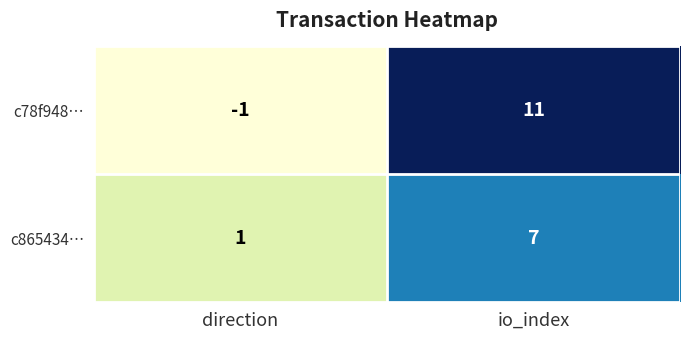

True or false: c78f948… has a value of 7 at io_index.

False